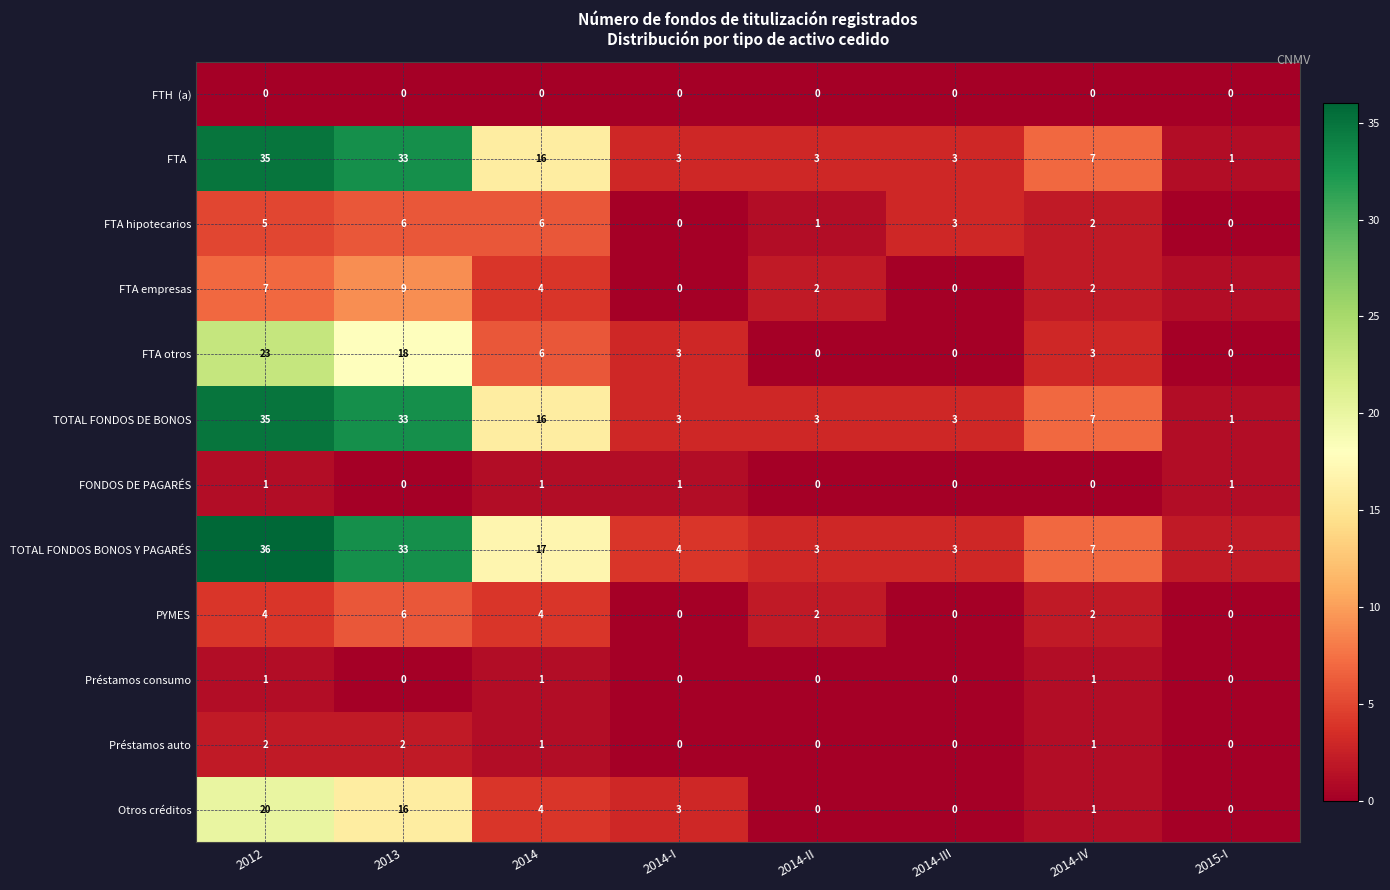

Is it true that FONDOS DE PAGARÉS equals 1 at 2014-I?

True